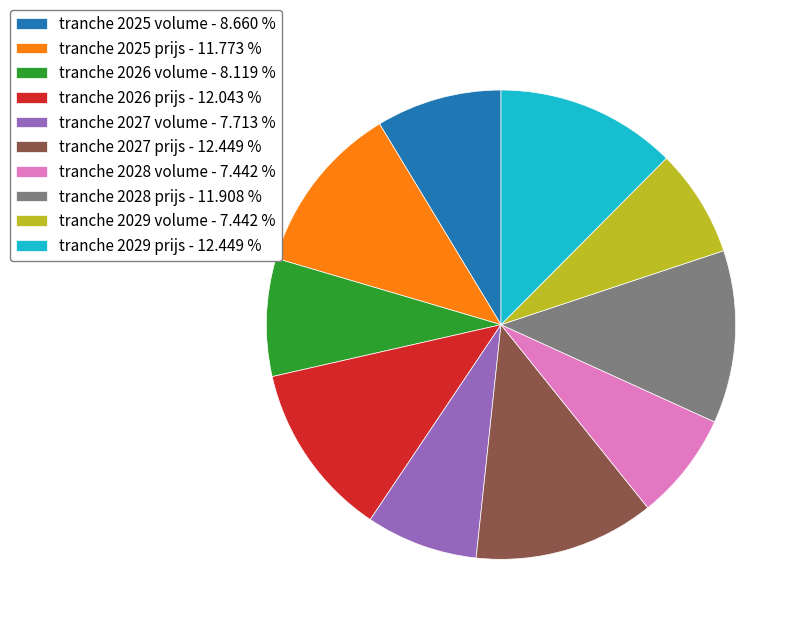

True or false: tranche 2025 volume accounts for 9% of the total.

True